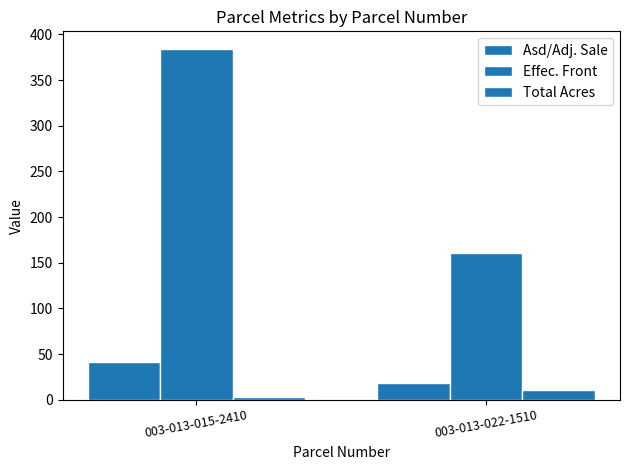

How many data points in Effec. Front are above 384?

1